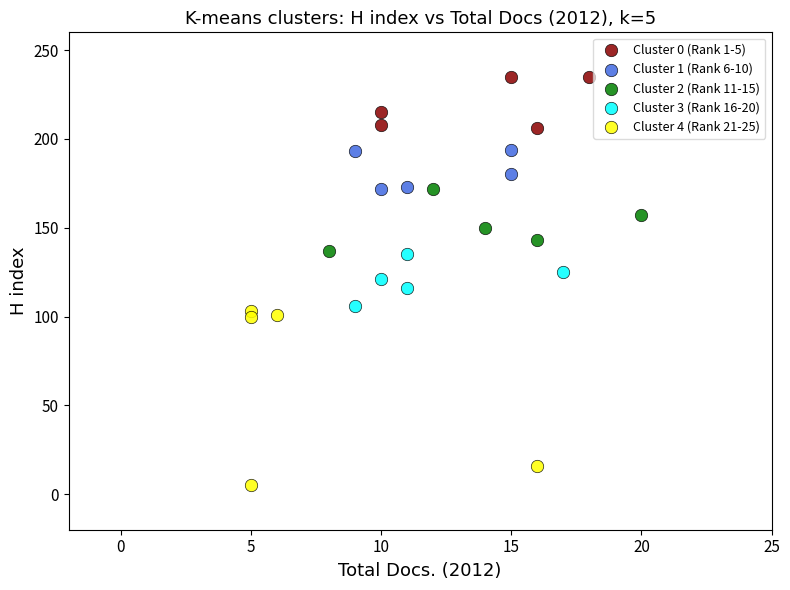

Which series reaches the minimum Y coordinate?

Cluster 4 (Rank 21-25)